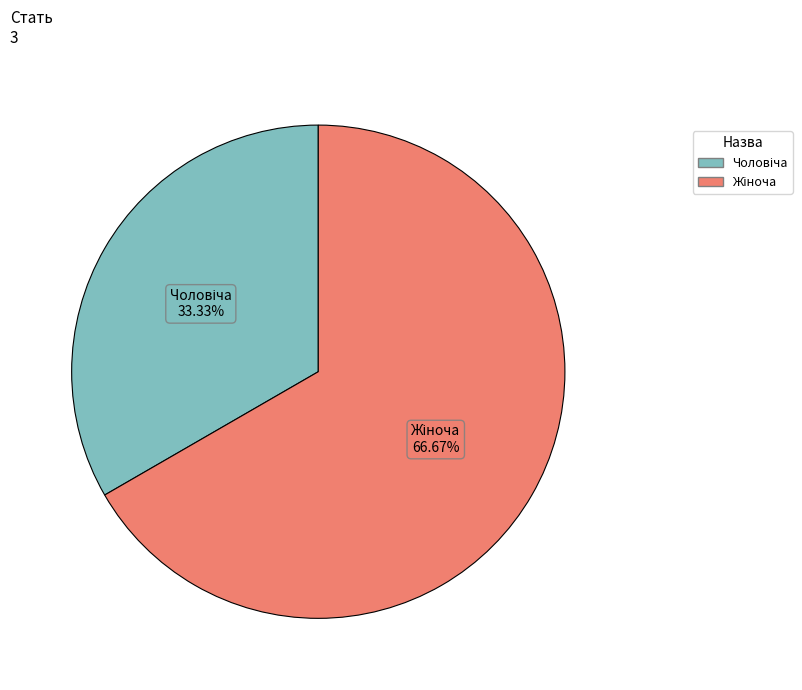

Does any single category account for the majority?

Yes